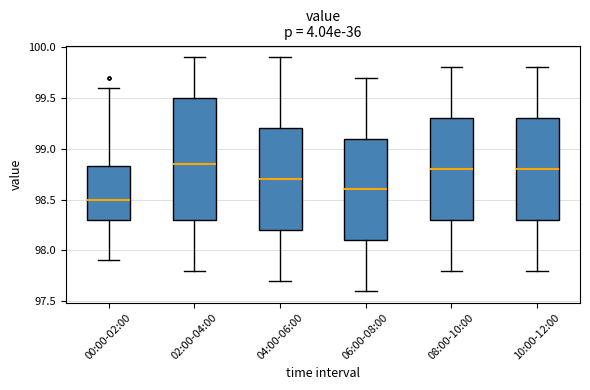

Reading left to right, transcribe this box plot: for each box, give where its median line is, the range the box spans, and where its two whiskers end, as read against the y-axis. The values are not printed on the chart, so give them approximately, as read against the axis.

00:00-02:00: median 98.50, box 98.30 to 98.85, whiskers 97.90 to 99.60
02:00-04:00: median 98.85, box 98.30 to 99.50, whiskers 97.80 to 99.90
04:00-06:00: median 98.70, box 98.20 to 99.20, whiskers 97.70 to 99.90
06:00-08:00: median 98.60, box 98.10 to 99.10, whiskers 97.60 to 99.70
08:00-10:00: median 98.80, box 98.30 to 99.30, whiskers 97.80 to 99.80
10:00-12:00: median 98.80, box 98.30 to 99.30, whiskers 97.80 to 99.80